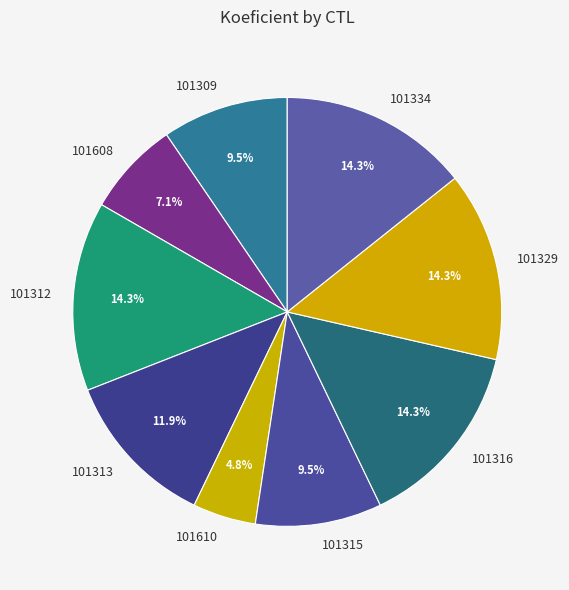

Count the number of slices in the pie.

9